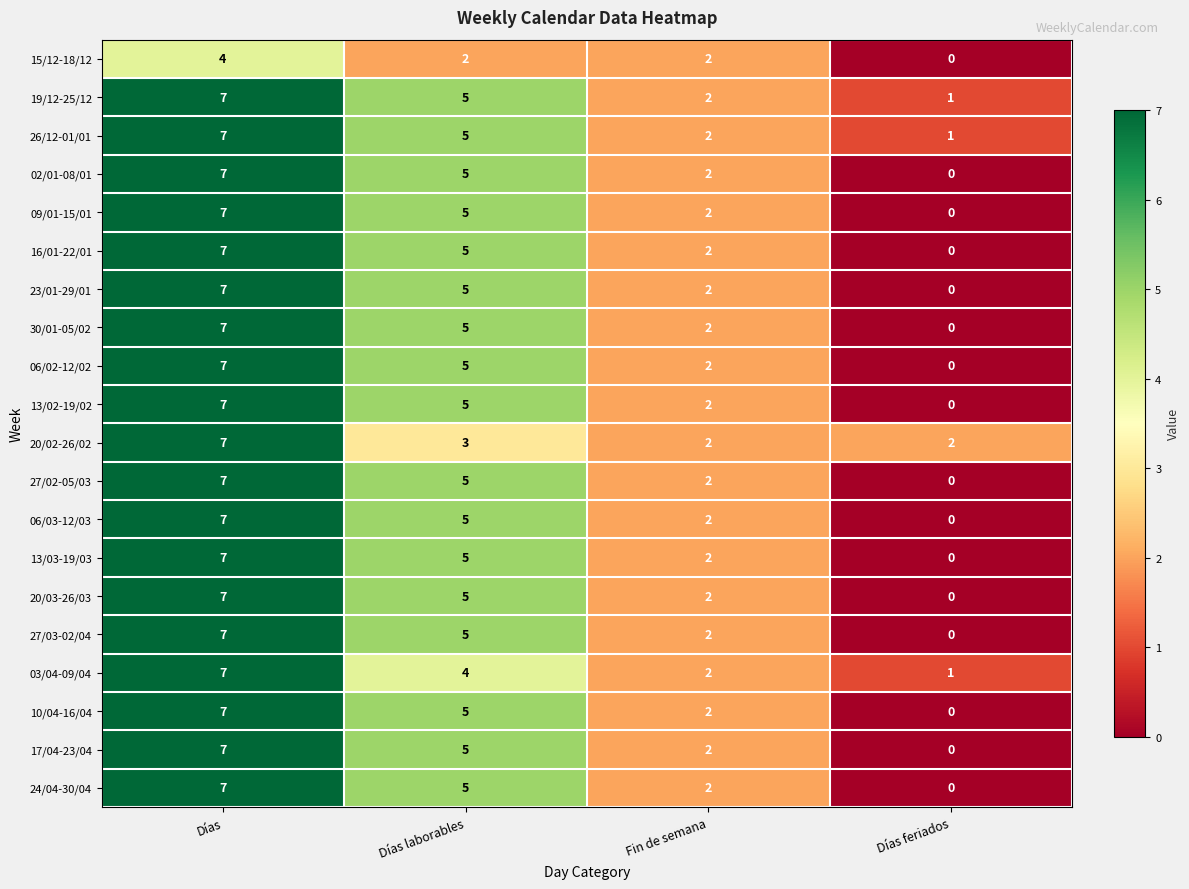

At which label is 03/04-09/04 closest to 4?

Días laborables